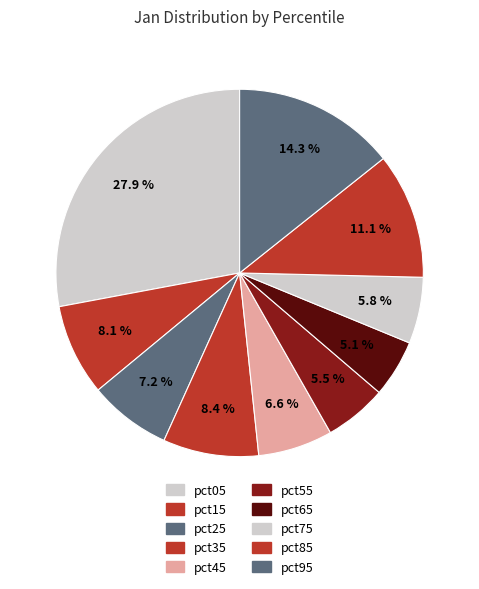

To the nearest percent, what is the difference between the largest and smallest slice percentages?

23%